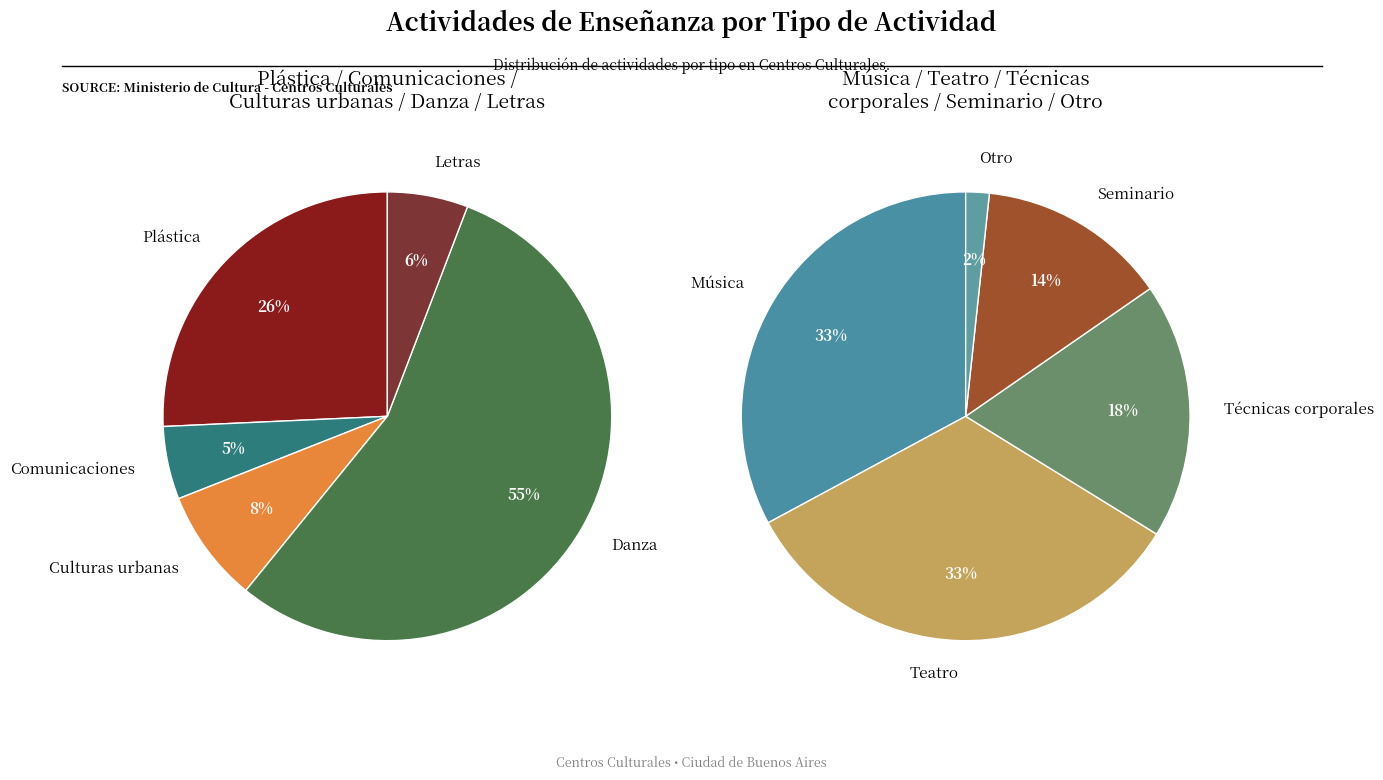

Does Técnicas corporales represent more than half of the total?

No